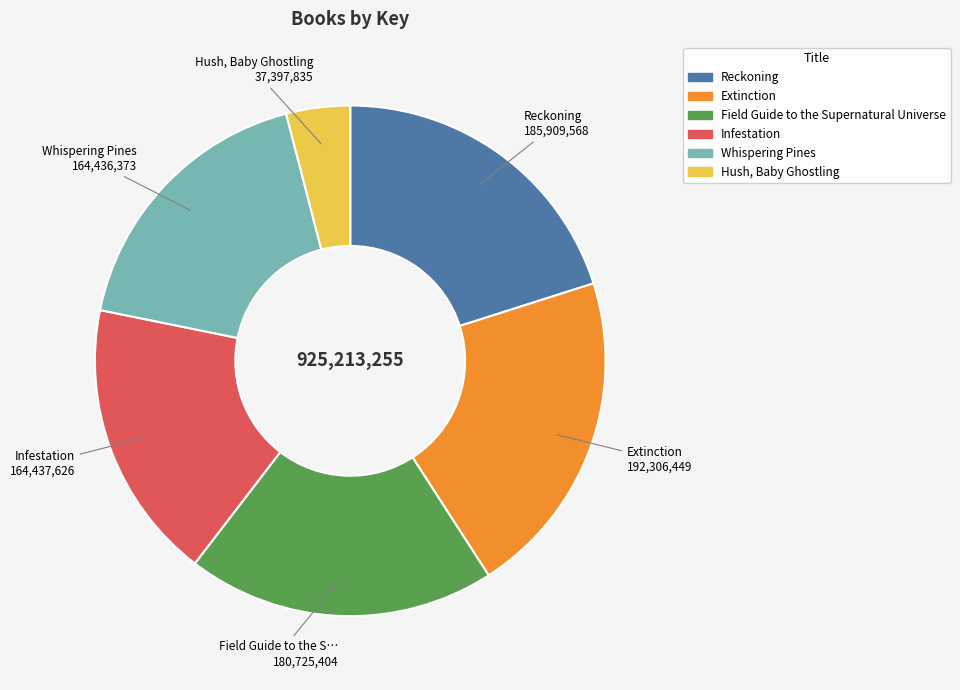

True or false: Field Guide to the Supernatural Universe accounts for 20% of the total.

True